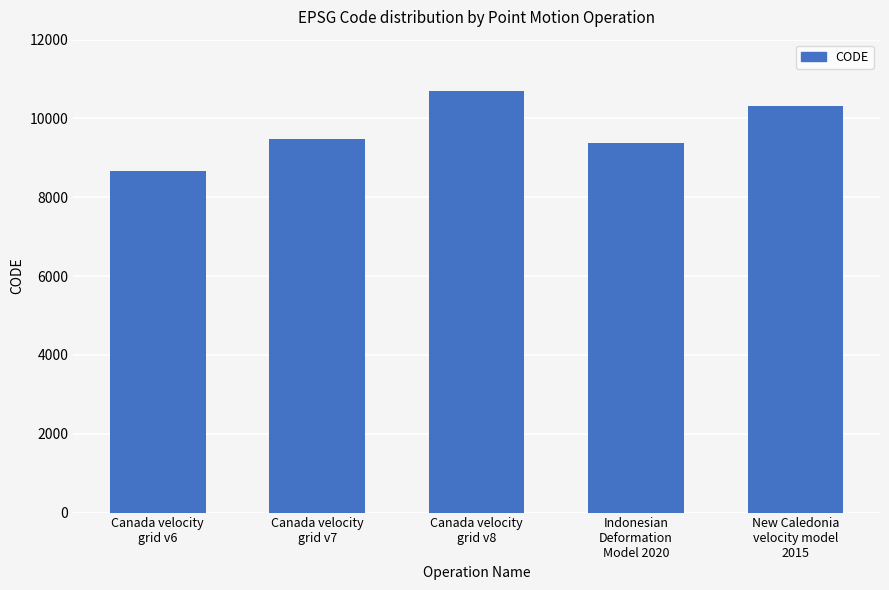

Count the number of categories in the chart.

5